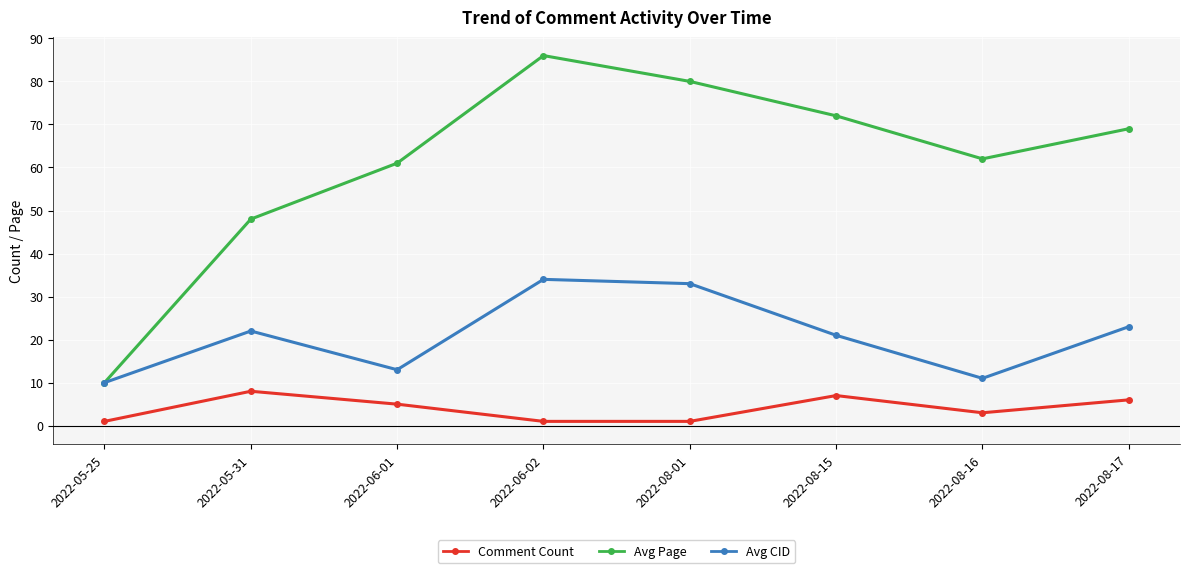

Rank the series by their average value, from highest to lowest.

Avg Page, Avg CID, Comment Count